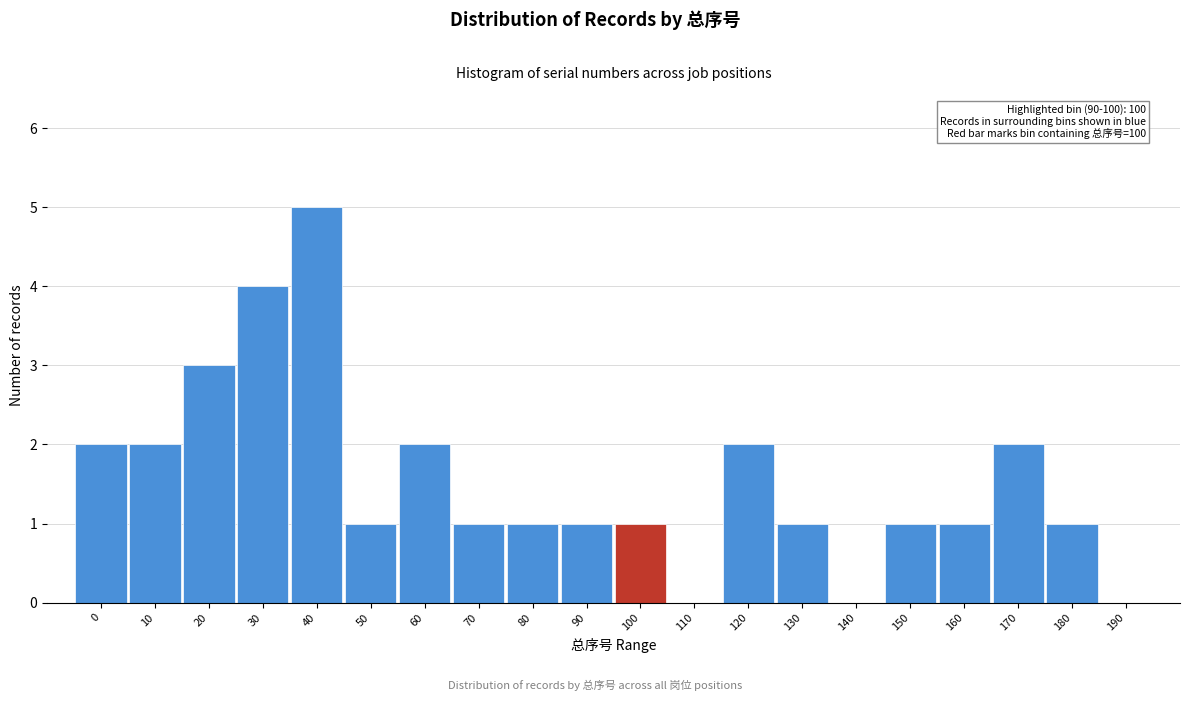

Reading left to right, extract all data points from this chart.

0=2	10=2	20=3	30=4	40=5	50=1	60=2	70=1	80=1	90=1	100=1	110=0	120=2	130=1	140=0	150=1	160=1	170=2	180=1	190=0